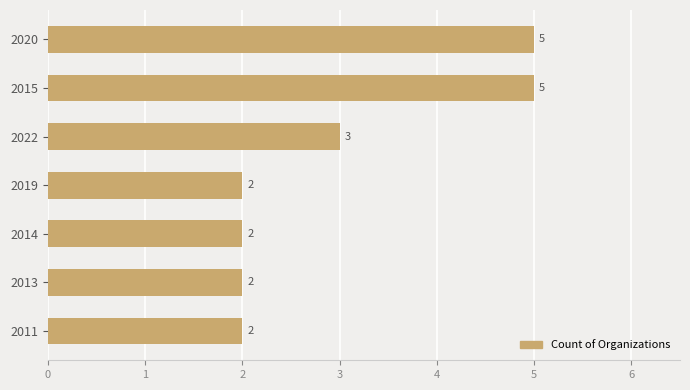

The value at 2014 is 2. True or false?

True